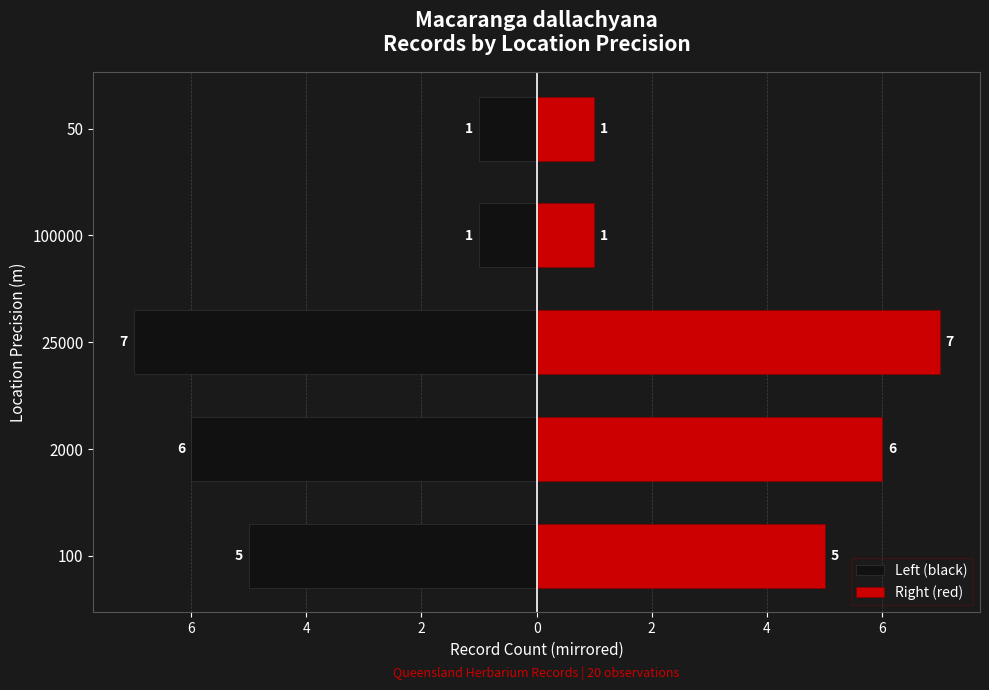

Is the value of Right (red) at 100000 greater than the value of Left (black) at 25000?

Yes